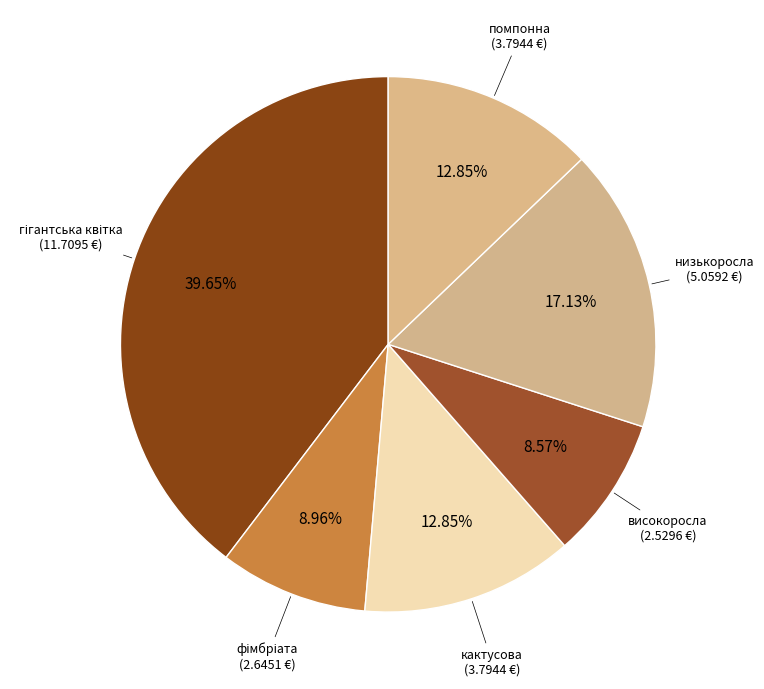

Does any single category account for the majority?

No